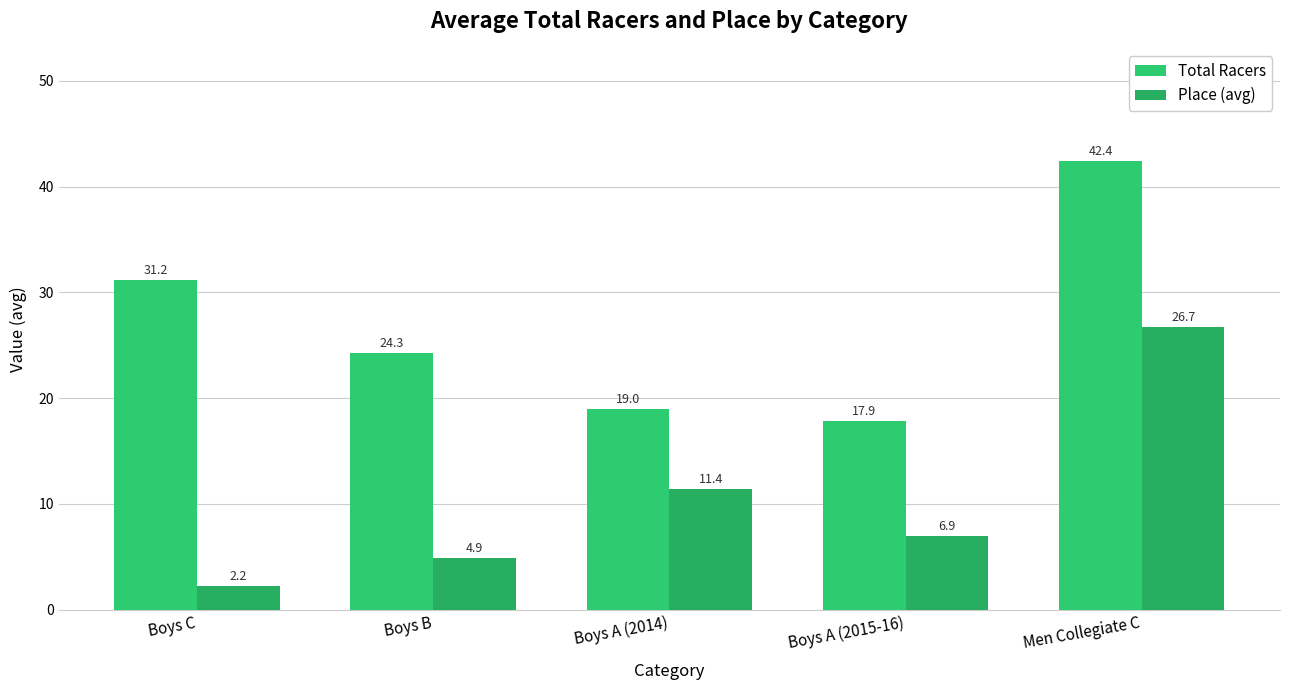

What is the difference between the maximum and minimum values in the Total Racers series?

24.6